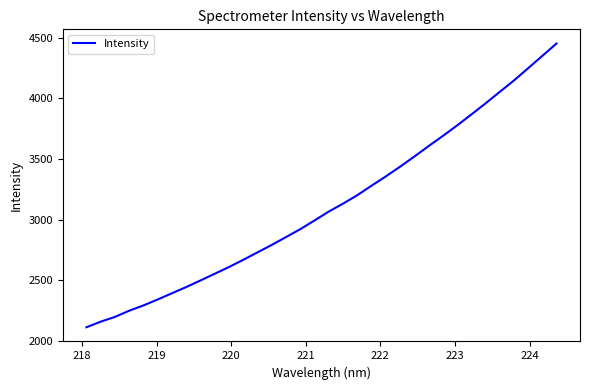

What is the maximum value shown in the chart?

4453.2